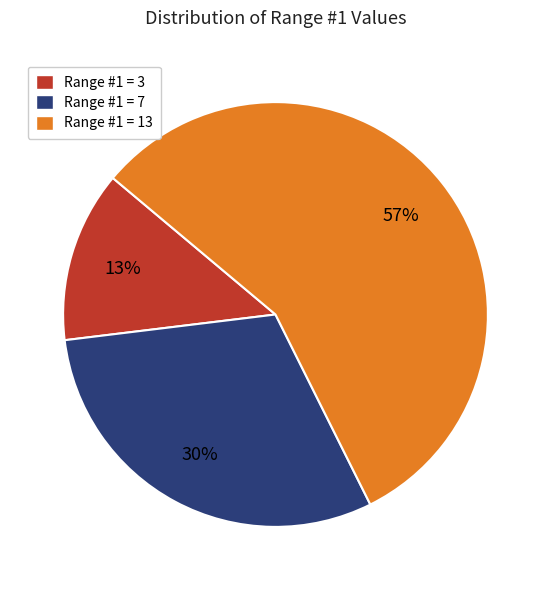

Which slice represents more than half of the pie?

Range #1 = 13